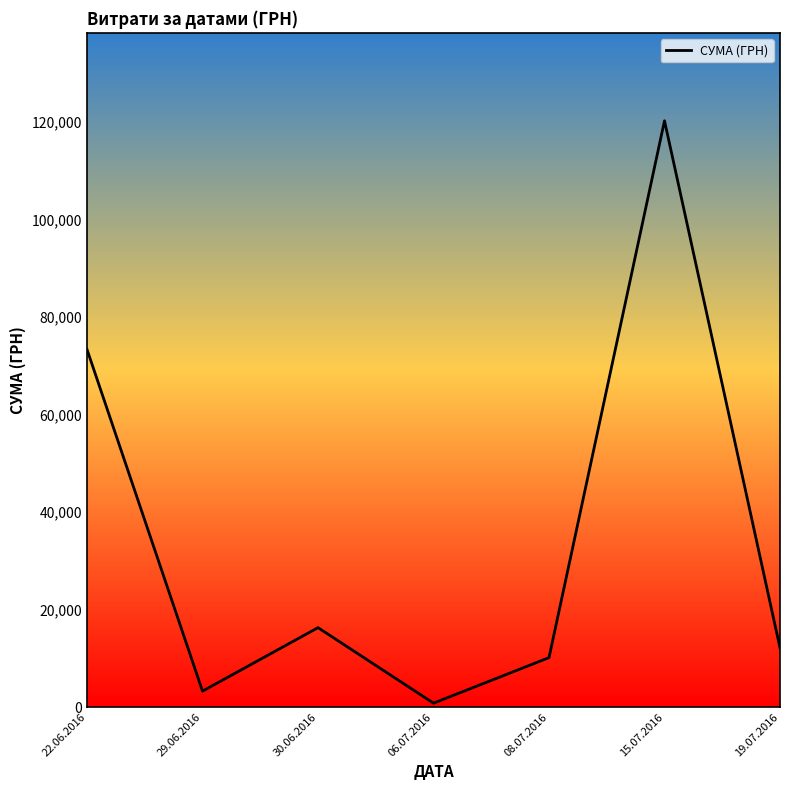

What is the change in value from 22.06.2016 to 08.07.2016?

-63245.0